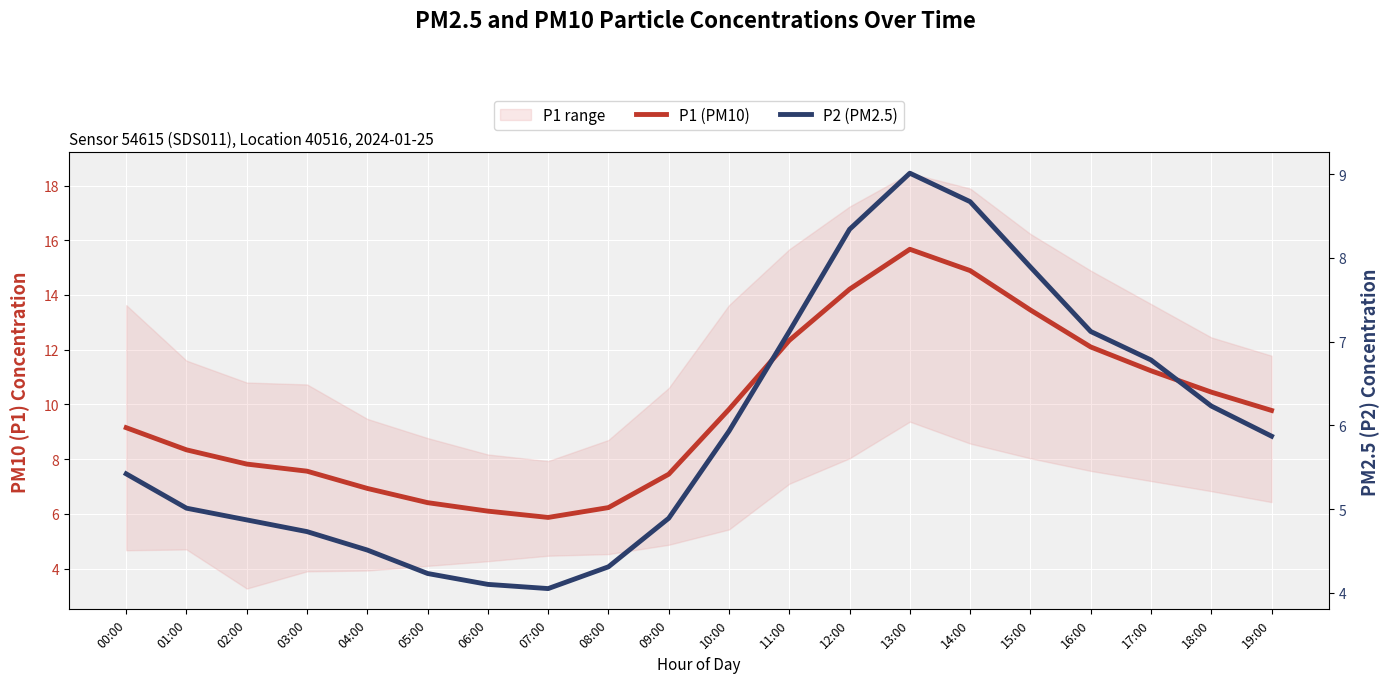

What is the label of the 1st point from the right?

19:00